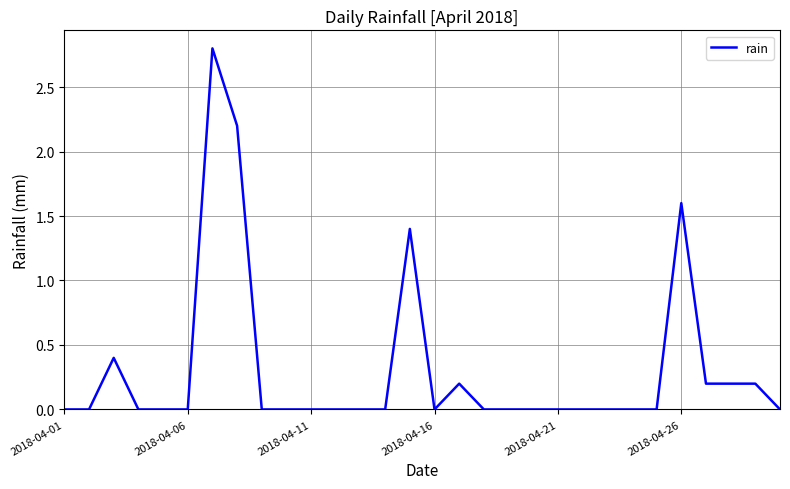

What is the greatest value displayed?

2.8